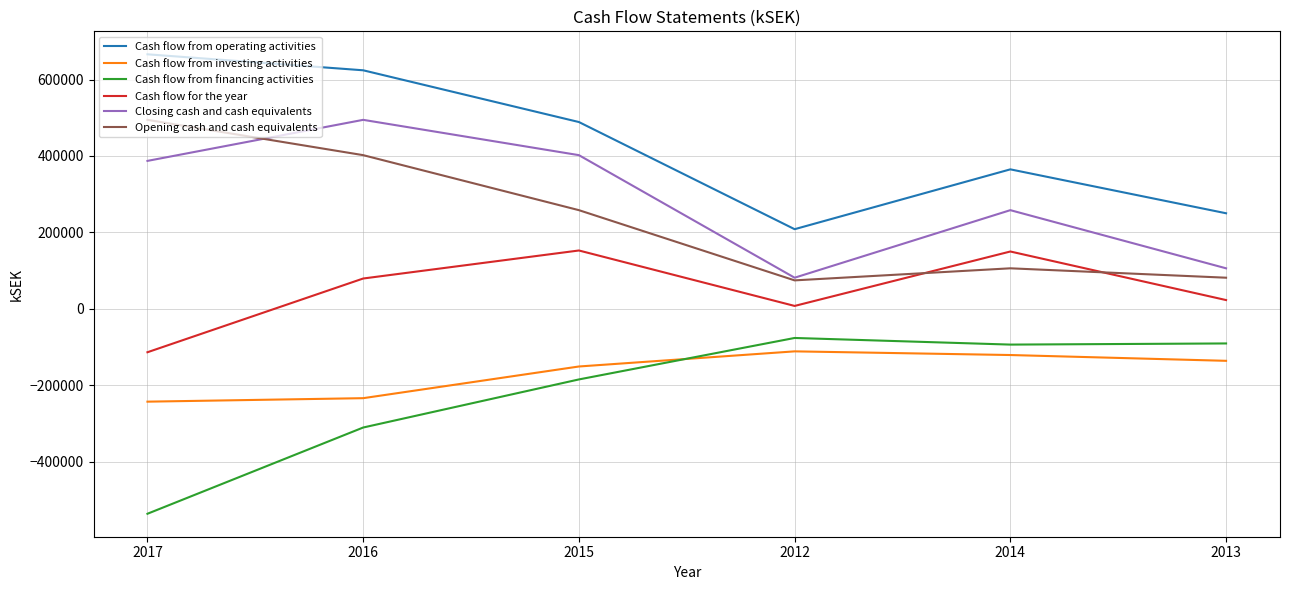

At 2017, list the series in order from smallest to largest.

Cash flow from financing activities, Cash flow from investing activities, Cash flow for the year, Closing cash and cash equivalents, Opening cash and cash equivalents, Cash flow from operating activities